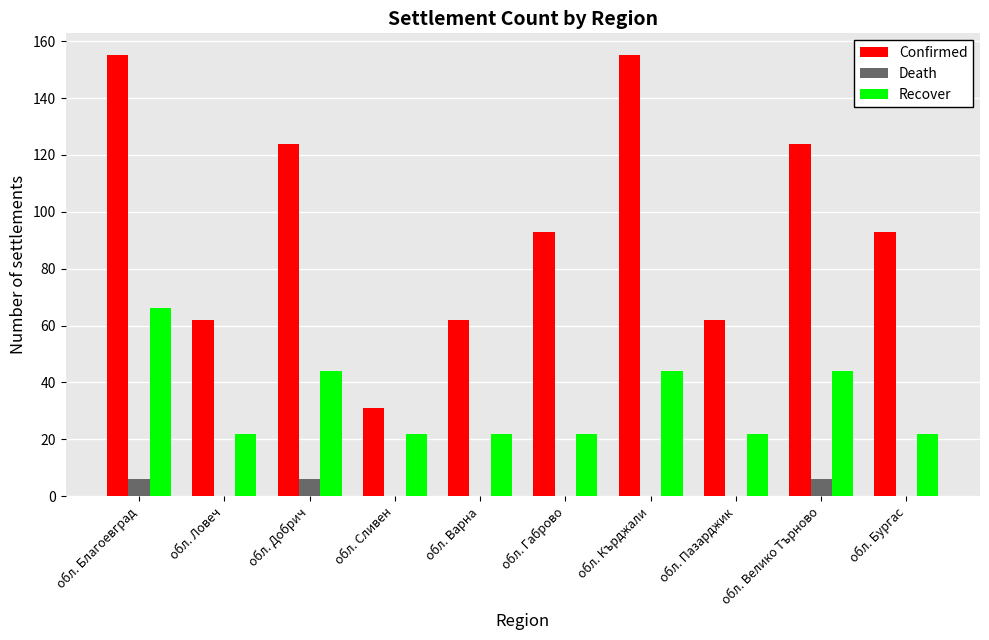

Is the value of Death at обл. Ловеч greater than the value of Recover at обл. Пазарджик?

No